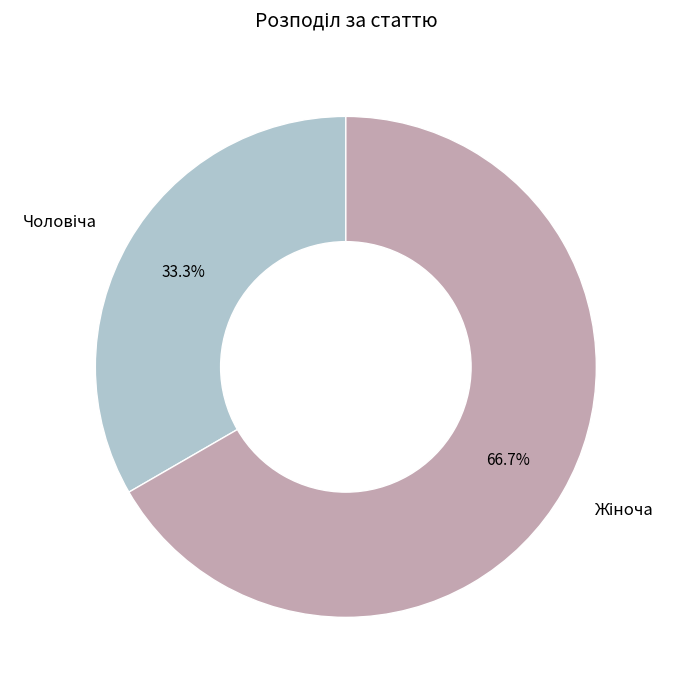

To the nearest percent, what is the difference between the largest and smallest slice percentages?

33%